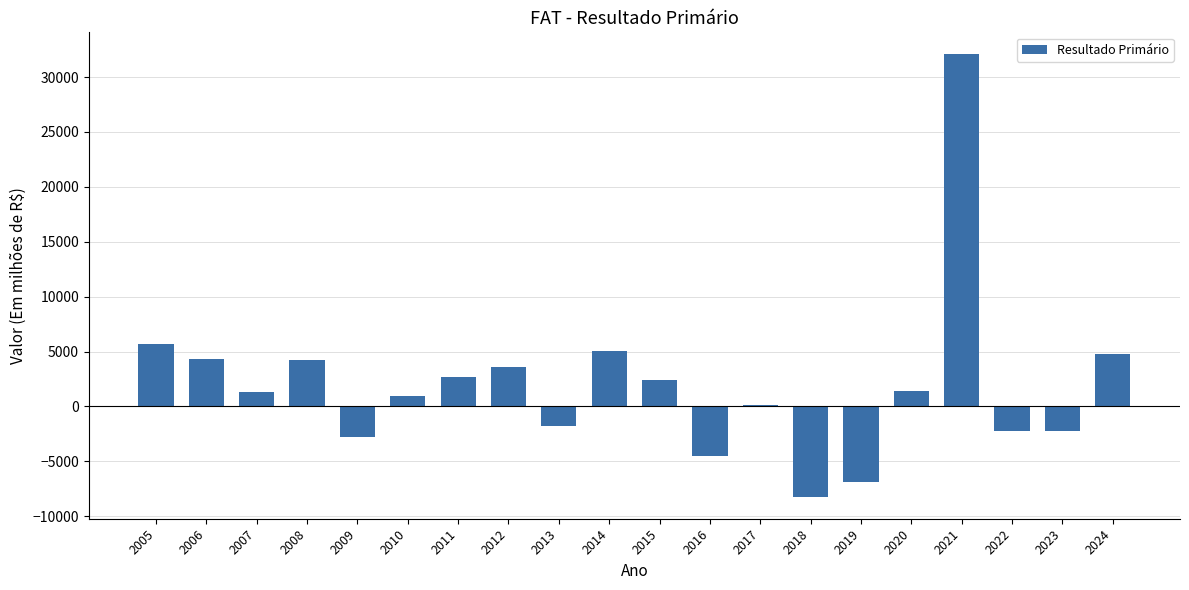

Is it true that the value at 2018 is -8210.3?

True